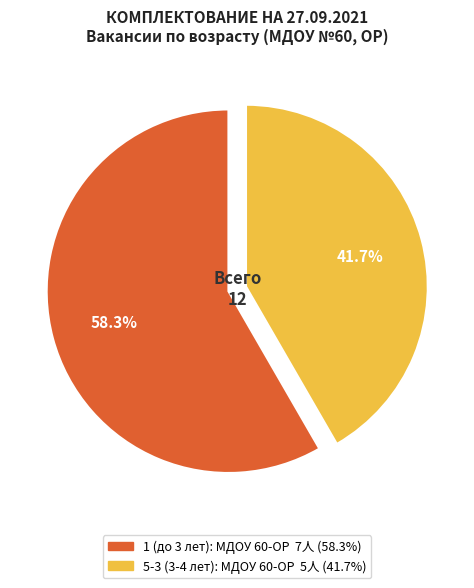

To the nearest percent, what is the average slice percentage?

50%